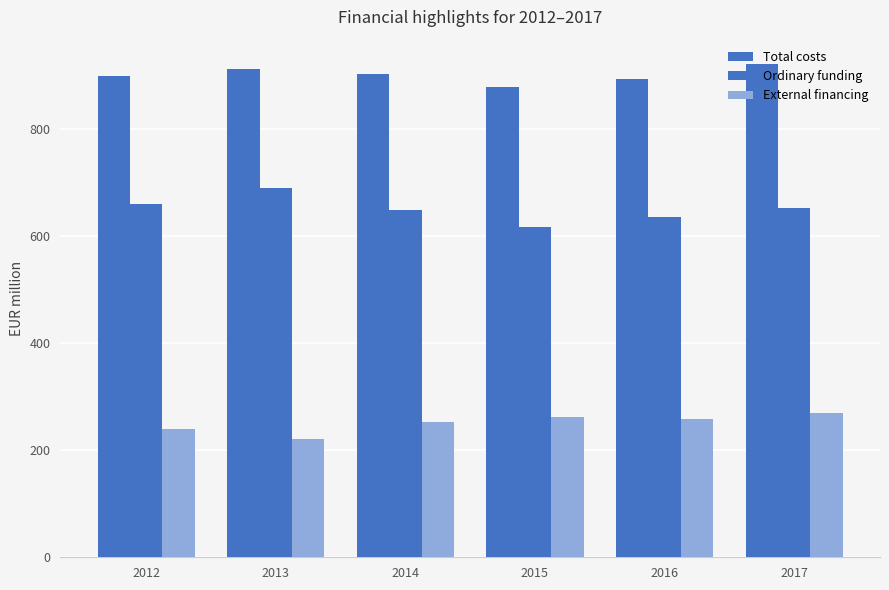

What is the spread (max minus min) of values at 2012?

659.9